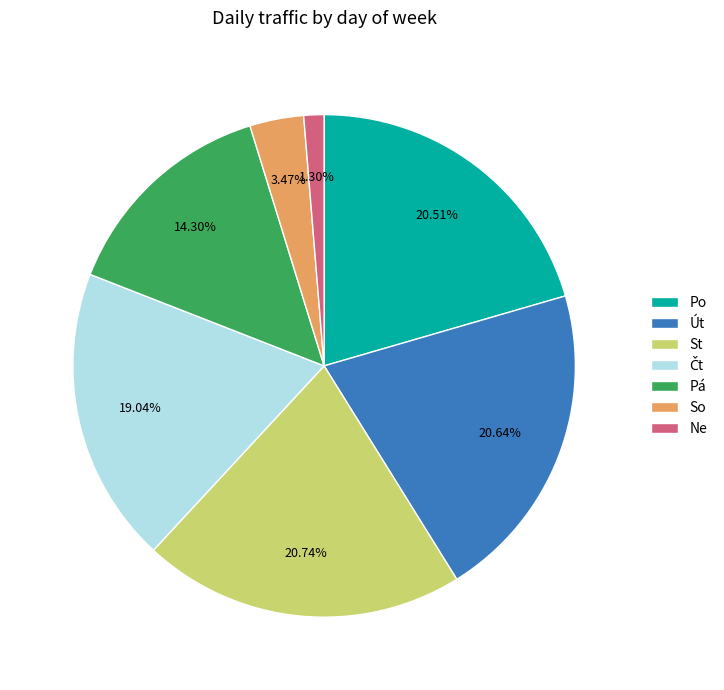

What percentage is the Po slice, to the nearest percent?

21%